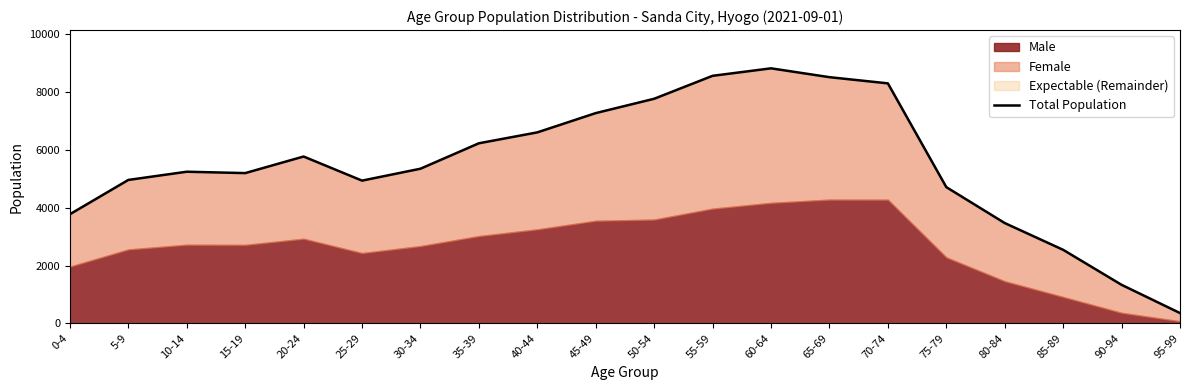

What position from the right is 20-24?

16